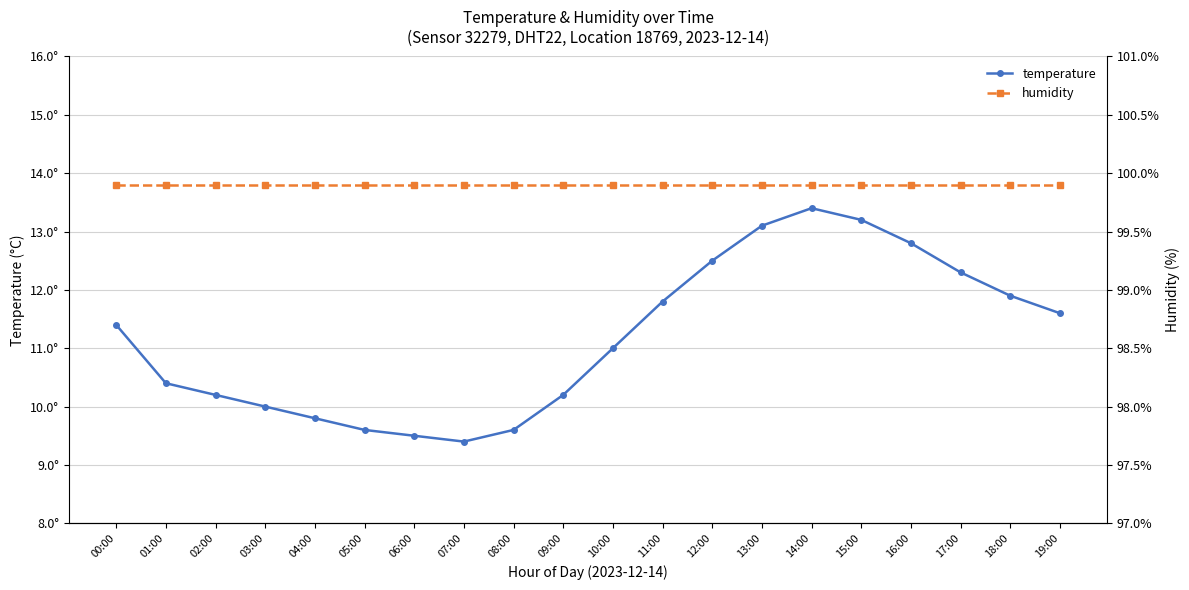

Which series has the largest total across all categories?

humidity